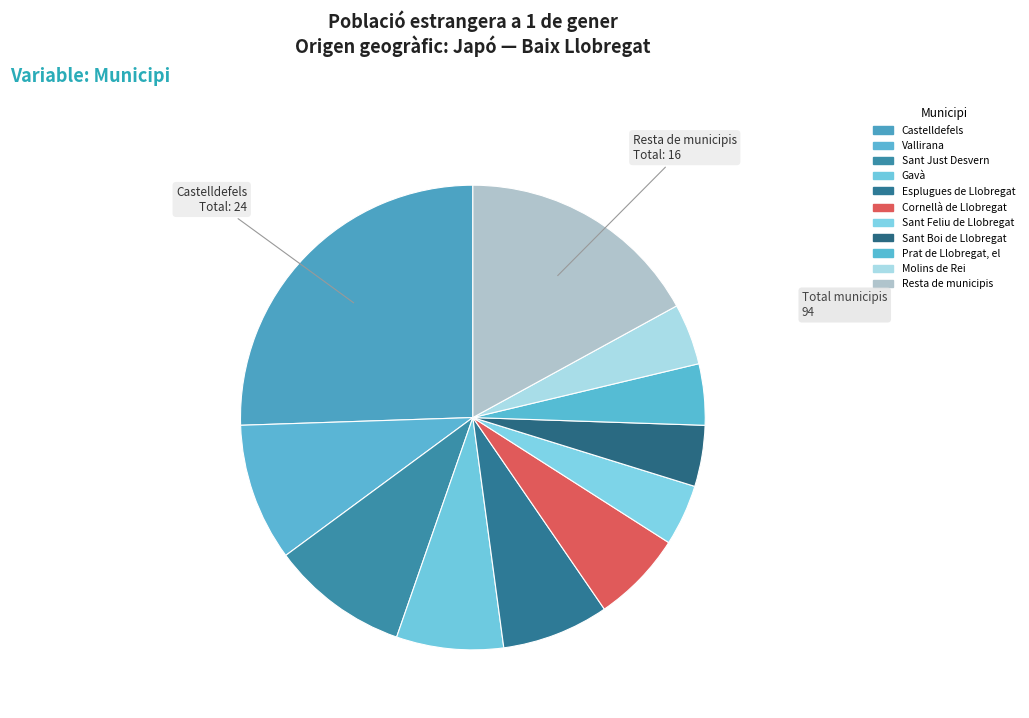

How many segments does this pie chart have?

11